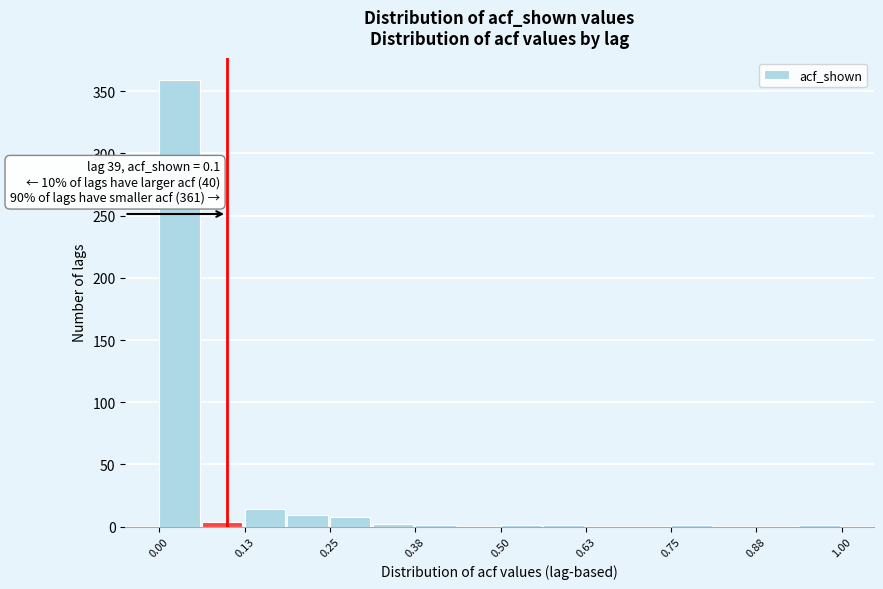

Read against the x-axis, roughly where is the centre of the tallest bar?

0.04